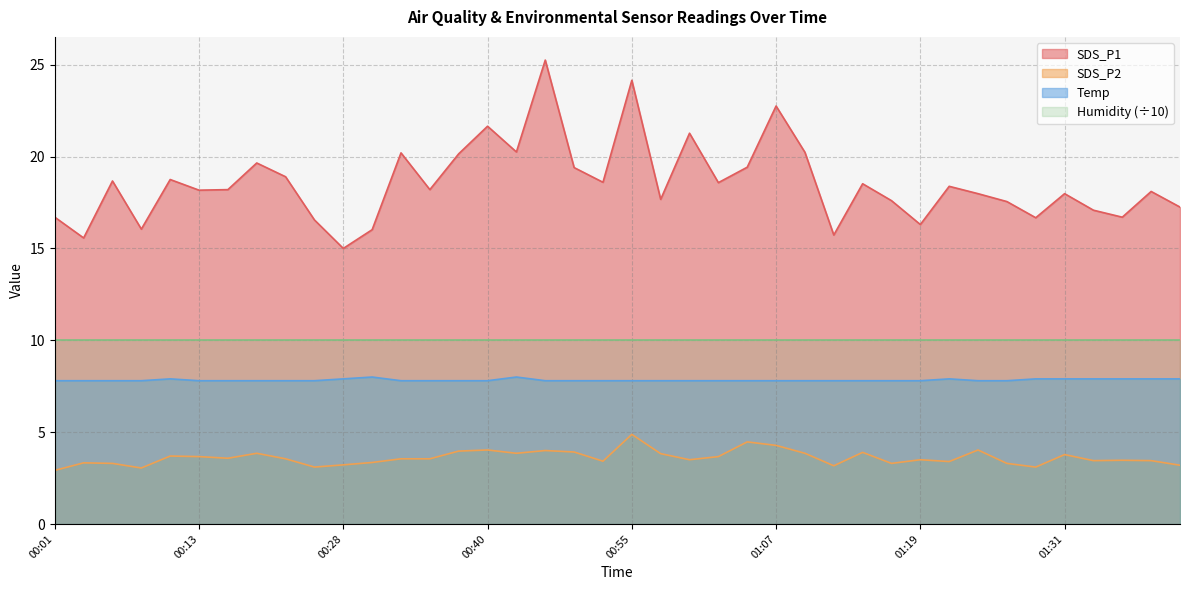

Rank the series at 00:01 from lowest to highest value.

SDS_P2, Temp, Humidity (÷10), SDS_P1